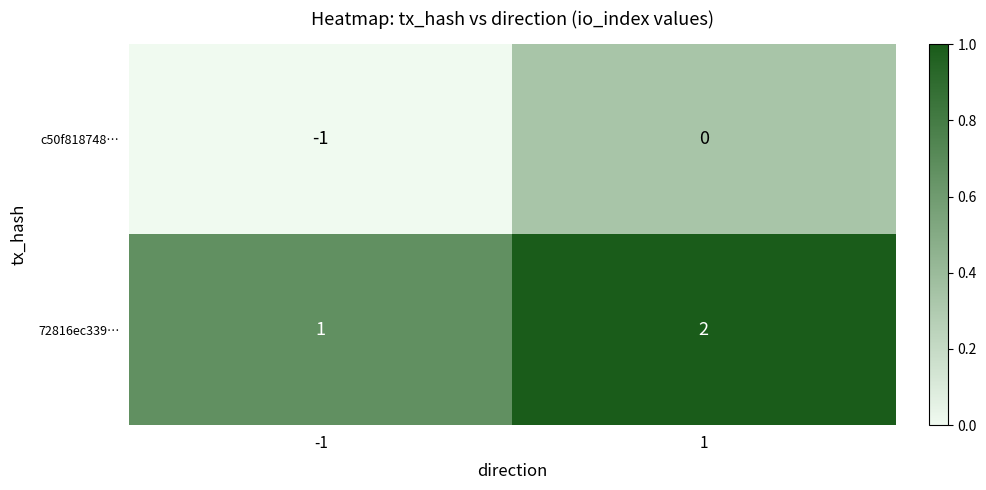

What is the sum of all 72816ec339… values?

3